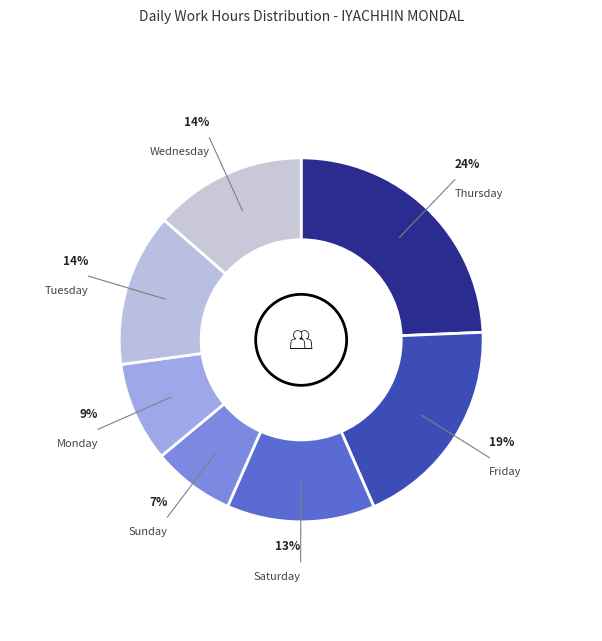

Which has a higher value, Saturday or Monday?

Saturday